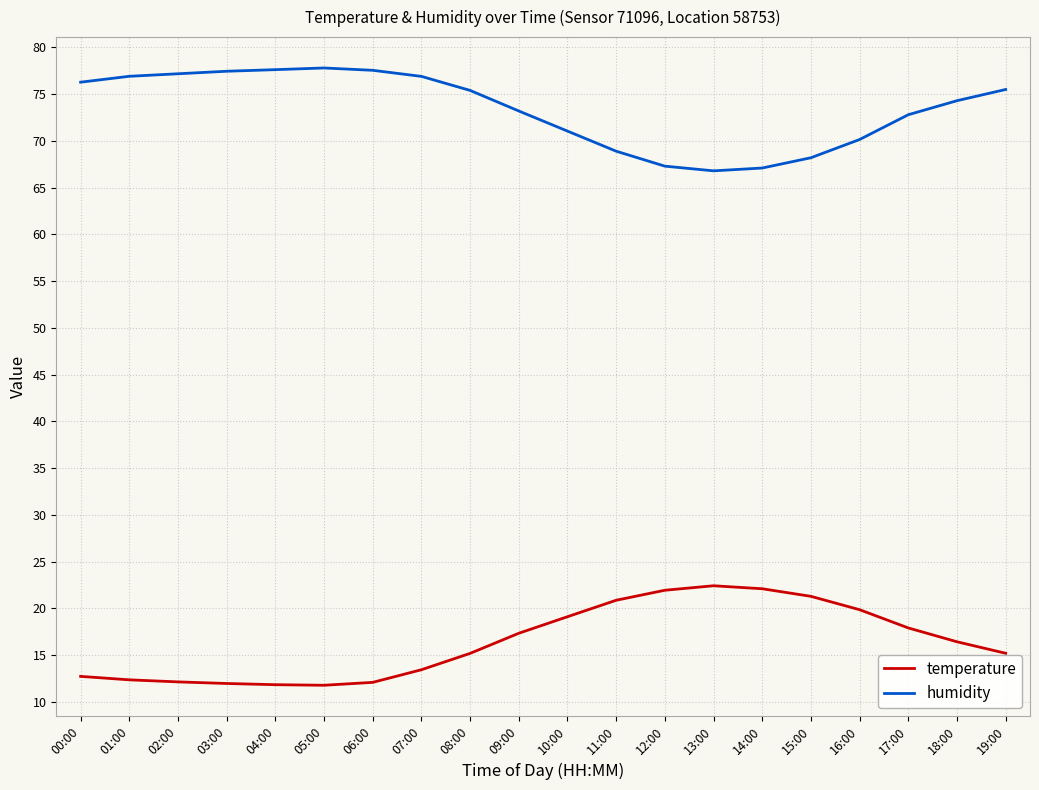

What is the spread (max minus min) of values at 03:00?

65.5